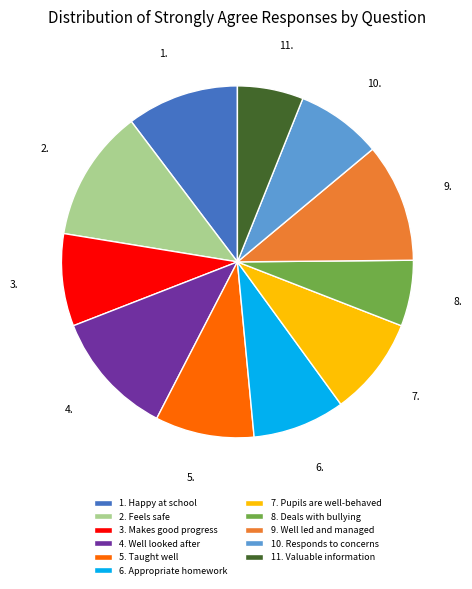

The 10. Responds to concerns slice represents 21% of the pie. True or false?

False